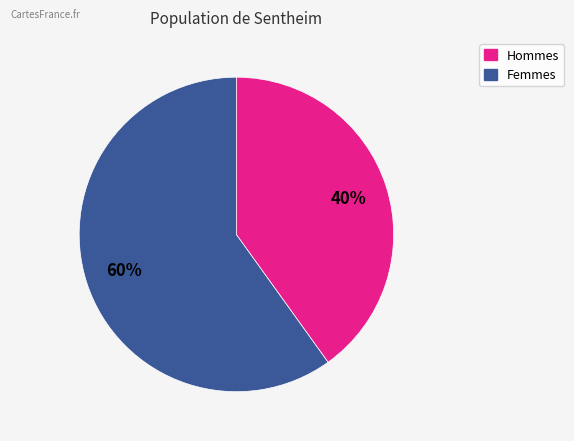

How many slices are in this pie chart?

2